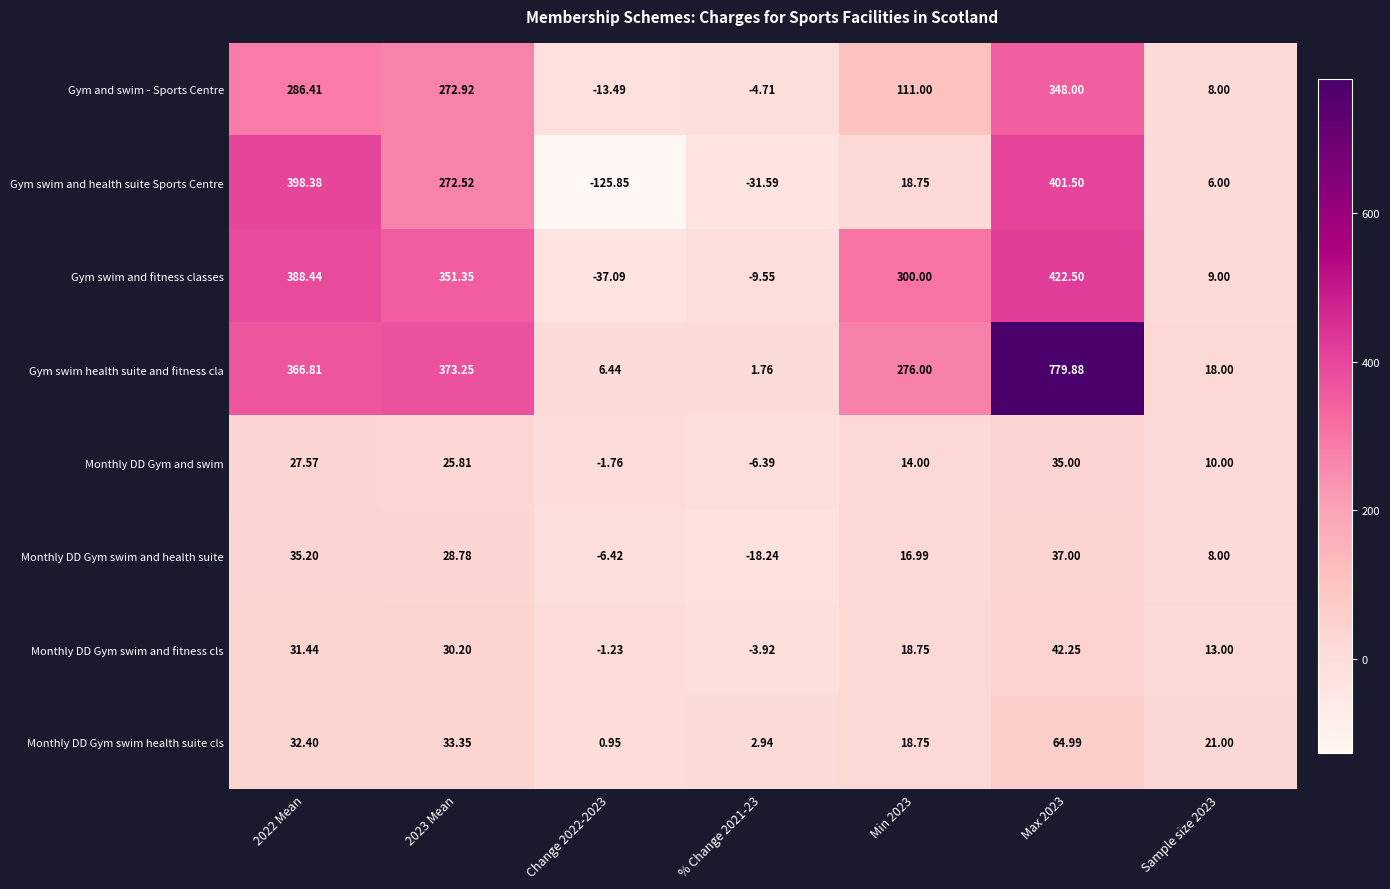

At which category is the sum across all series the highest?

Max 2023